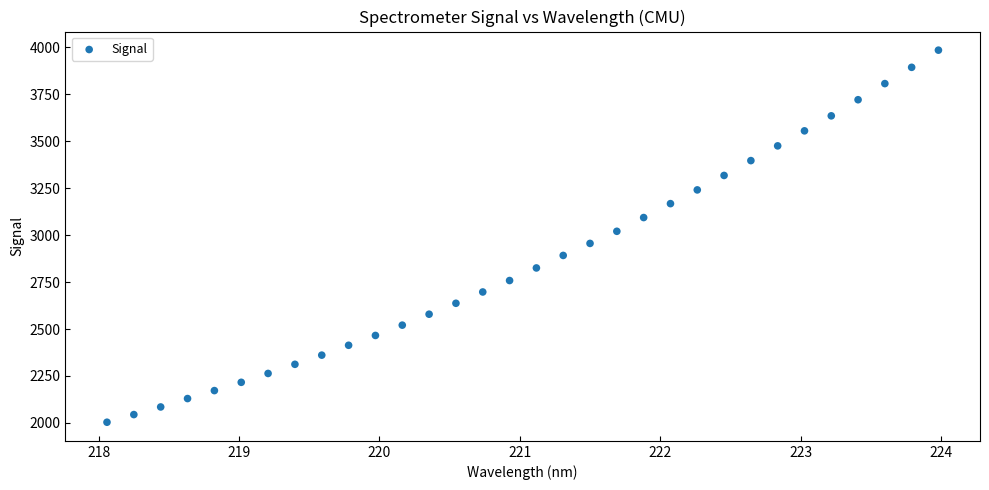

What is the range of Y values (max minus min)?

1982.1